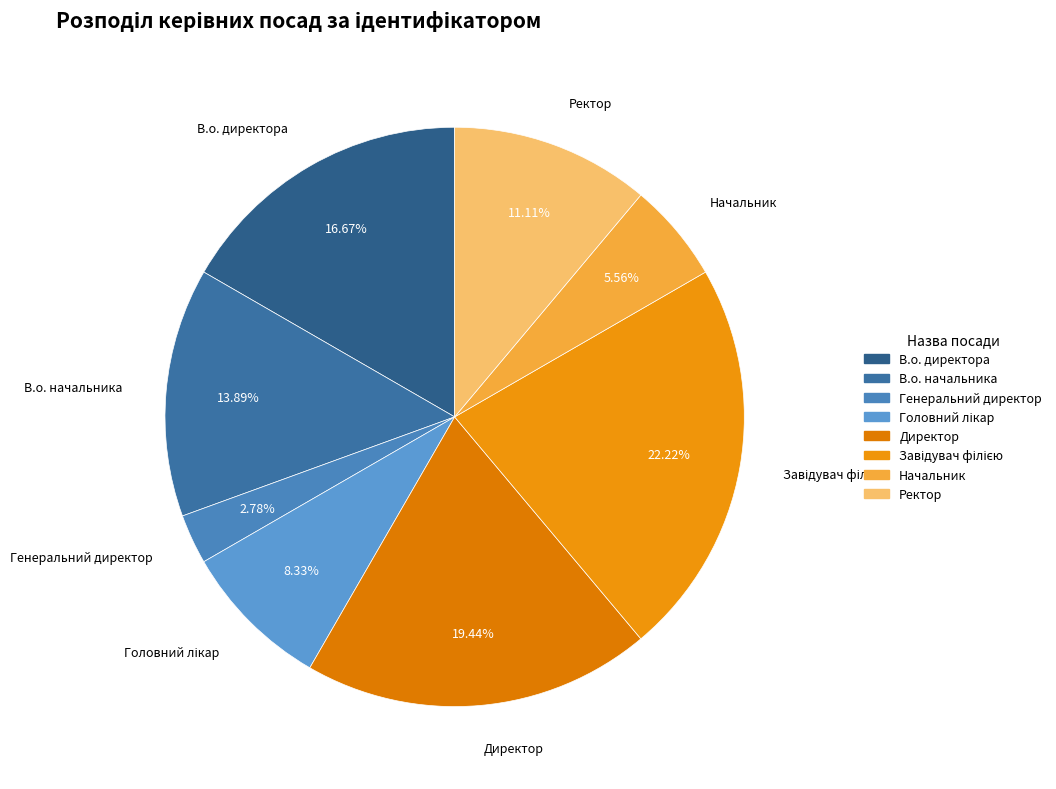

What is the ratio of the value at В.о. начальника to the value at Начальник?

2.5